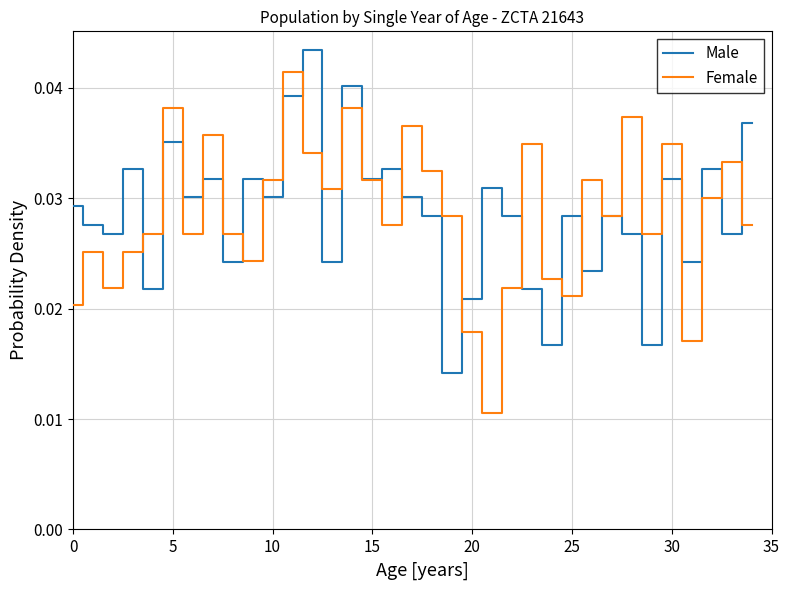

What are all the series names shown in the legend?

Male, Female